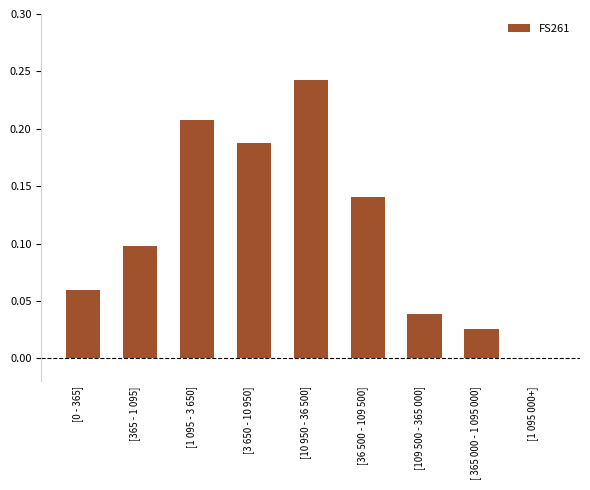

What is the change in value from [365 - 1 095] to [1 095 000+]?

-0.1